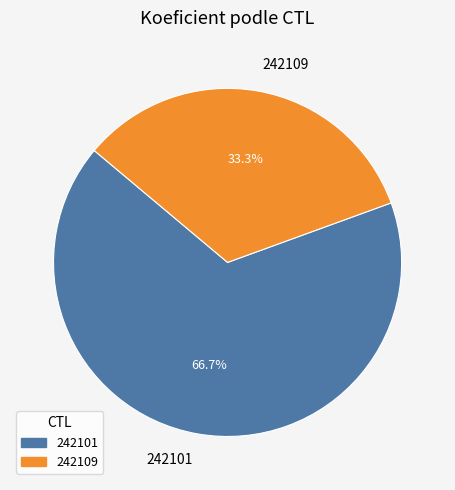

Combined, do 242101 and 242109 account for over 50%?

Yes